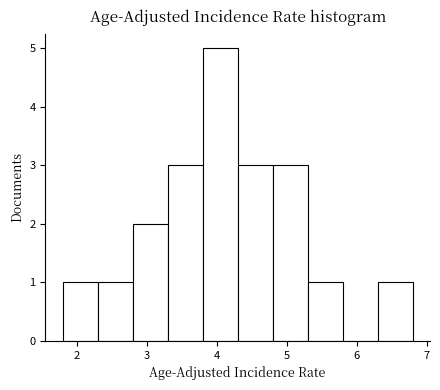

Which range on the x-axis has the tallest bar?

3.8 to 4.3